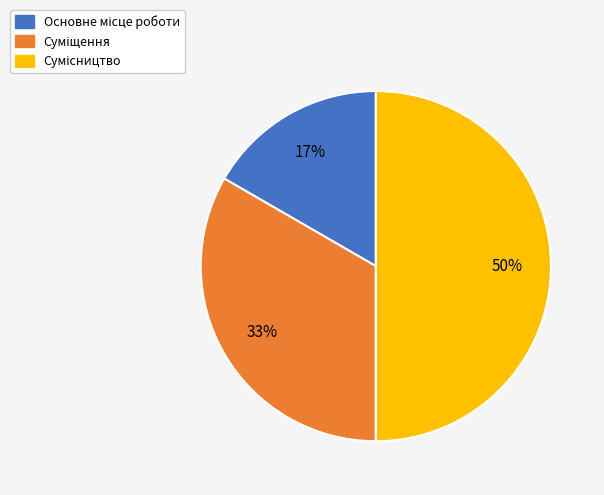

To the nearest percent, what is the average slice percentage?

33%